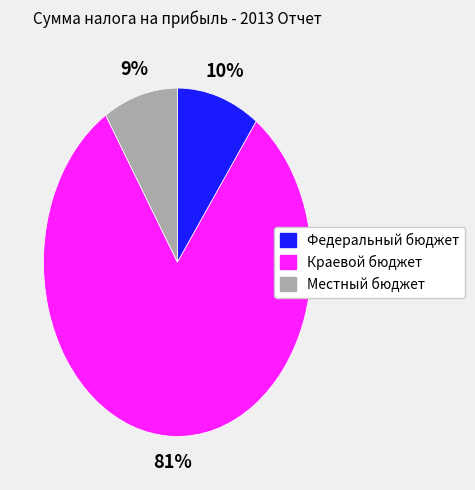

The Федеральный бюджет slice represents 1% of the pie. True or false?

False